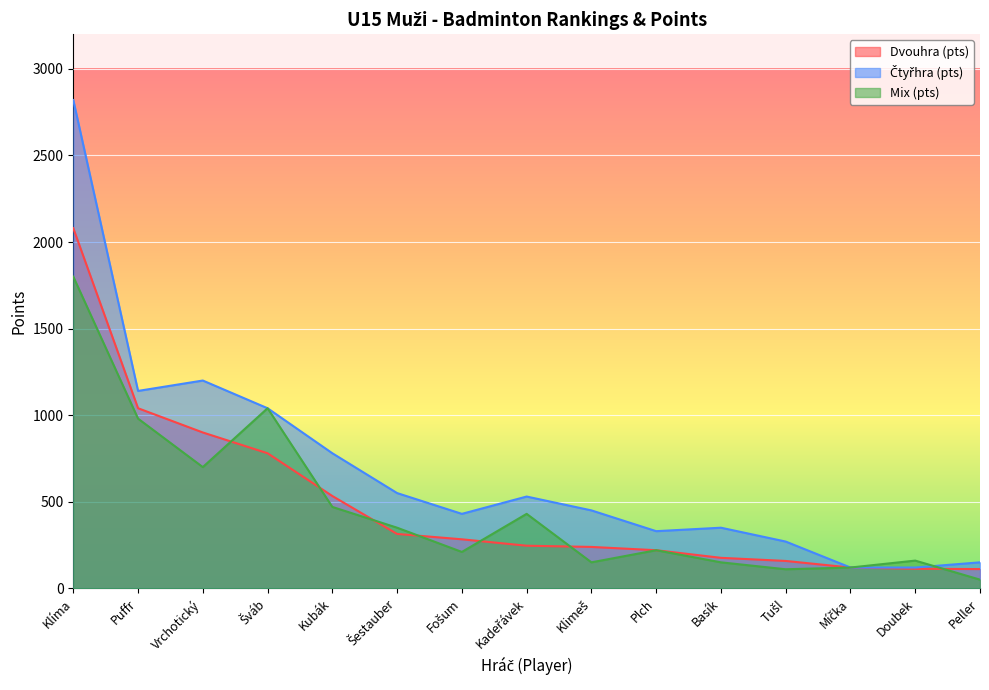

What is the spread (max minus min) of values at Peller?

100